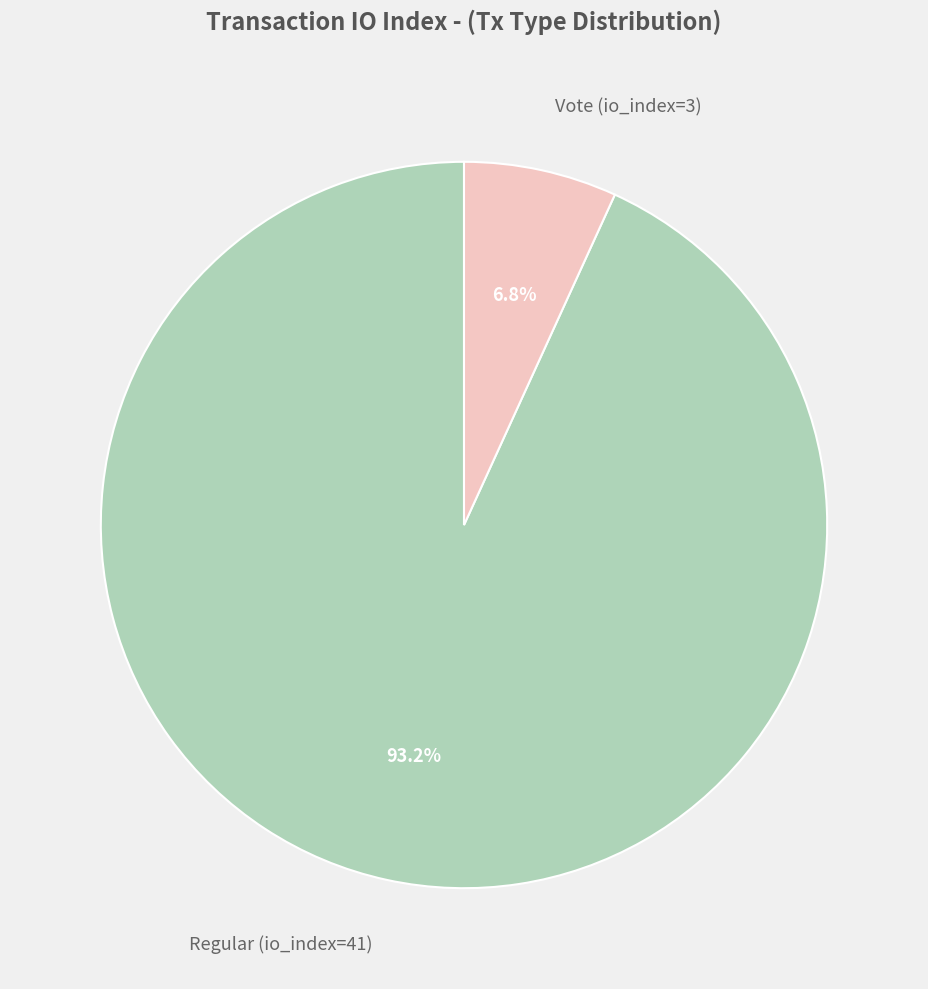

Count the number of slices in the pie.

2